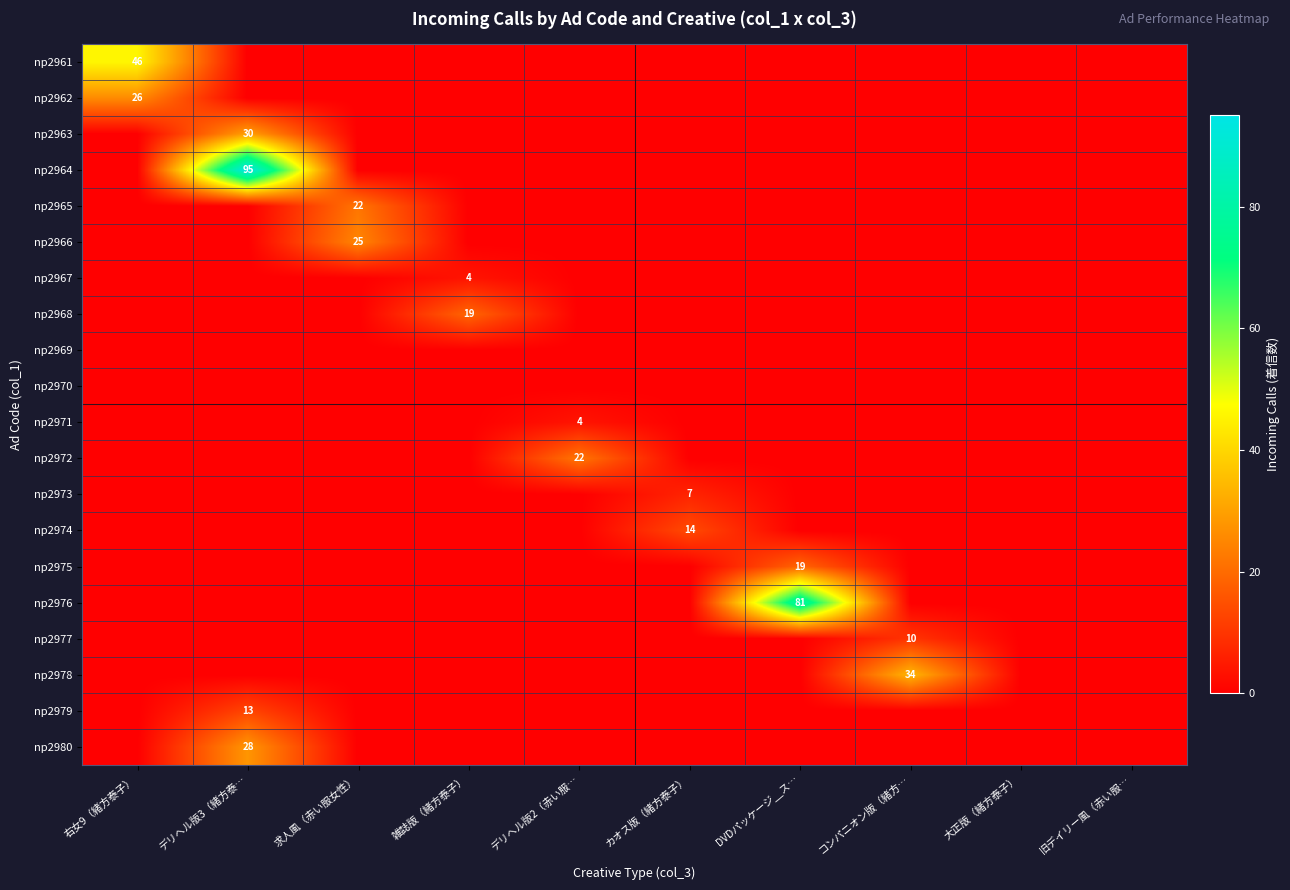

Is it true that np2972 equals 22 at デリヘル版2（赤い服…?

True